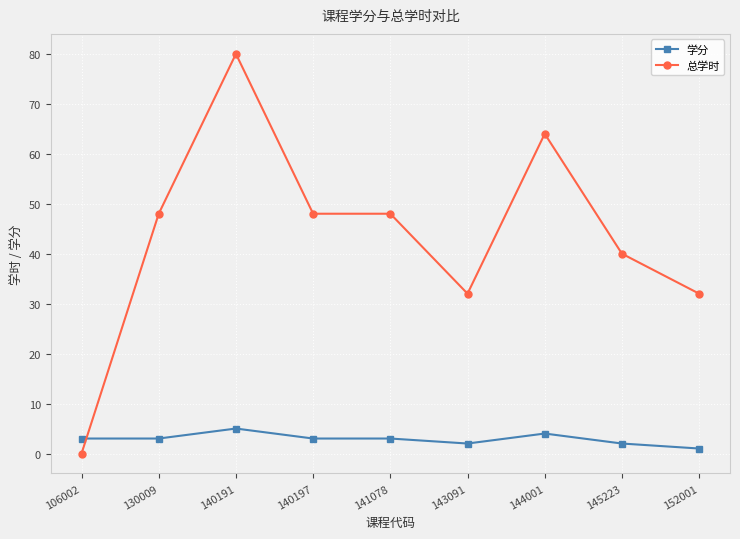

What is the total value across all series at 144001?

68